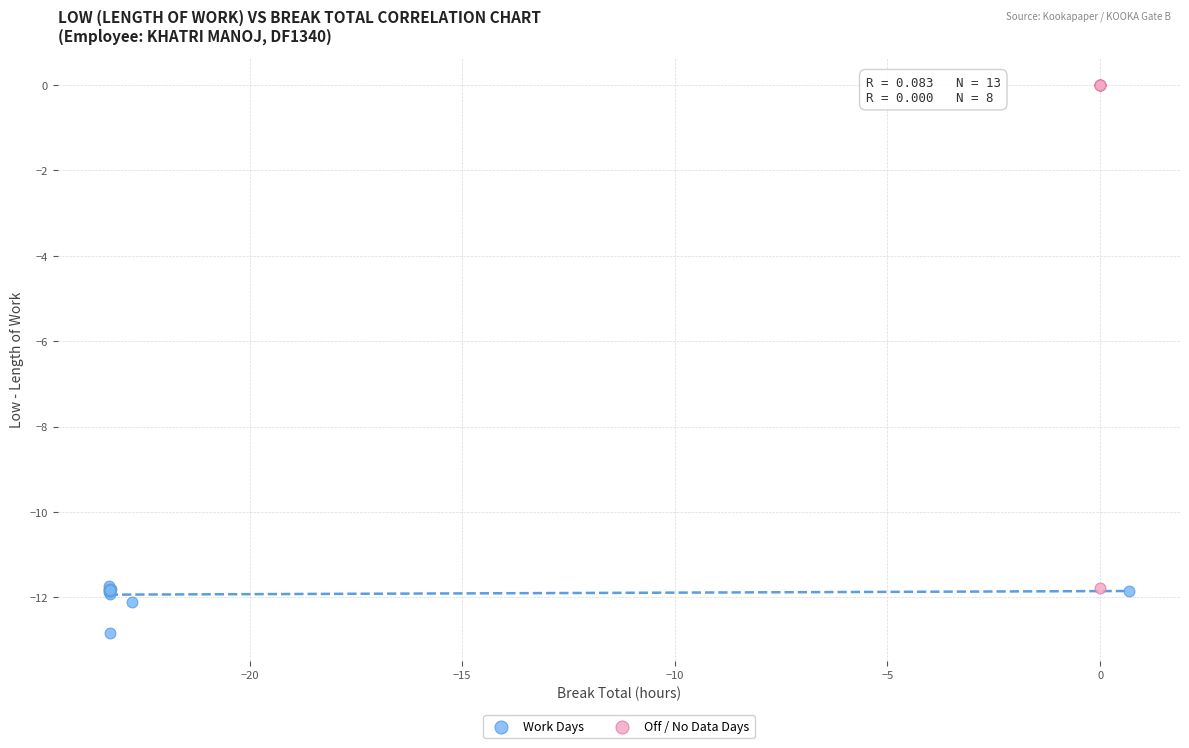

Which series has the widest spread of Y values?

Off / No Data Days